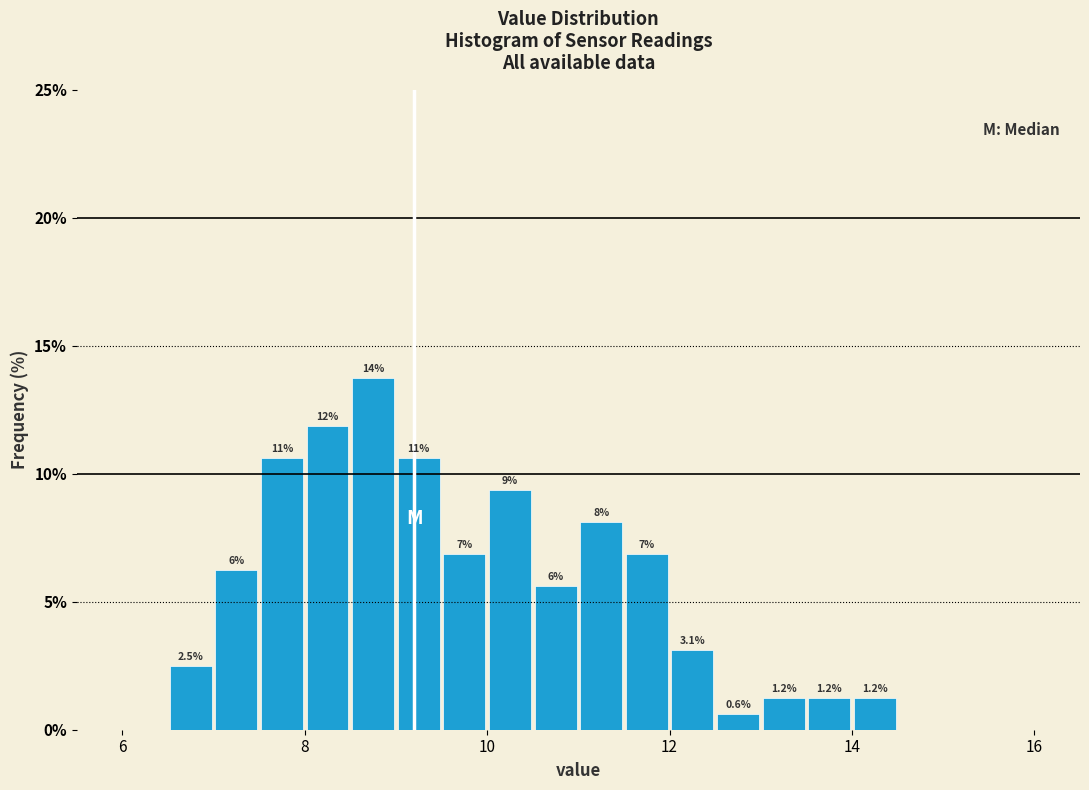

Around what value on the x-axis is the tallest bar? Give the approximate position of its centre, as read against the axis.

8.8